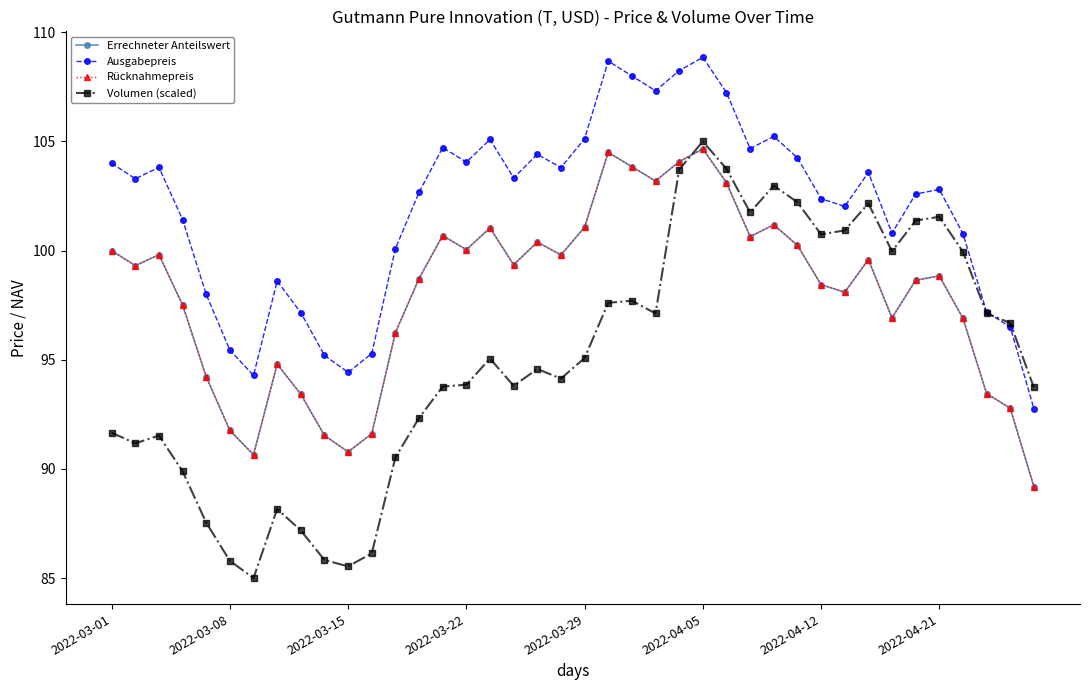

Reading left to right, transcribe all the data shown in this chart.

Errechneter Anteilswert: 100.0	99.3	99.8	97.5	94.2	91.8	90.7	94.8	93.4	91.5	90.8	91.6	96.2	98.7	100.7	100.0	101.0	99.3	100.4	99.8	101.1	104.5	103.8	103.2	104.1	104.7	103.1	100.6	101.2	100.2	98.4	98.1	99.6	96.9	98.6	98.8	96.9	93.5	92.8	89.2
Ausgabepreis: 104.0	103.3	103.8	101.4	98.0	95.4	94.3	98.6	97.2	95.2	94.4	95.3	100.1	102.7	104.7	104.0	105.1	103.3	104.4	103.8	105.1	108.7	108.0	107.3	108.2	108.8	107.2	104.7	105.2	104.2	102.4	102.0	103.6	100.8	102.6	102.8	100.8	97.2	96.5	92.8
Rücknahmepreis: 100.0	99.3	99.8	97.5	94.2	91.8	90.7	94.8	93.4	91.5	90.8	91.6	96.2	98.7	100.7	100.0	101.0	99.3	100.4	99.8	101.1	104.5	103.8	103.2	104.1	104.7	103.1	100.6	101.2	100.2	98.4	98.1	99.6	96.9	98.6	98.8	96.9	93.5	92.8	89.2
Volumen (scaled): 91.7	91.2	91.5	89.9	87.5	85.8	85.0	88.2	87.2	85.8	85.5	86.1	90.5	92.3	93.8	93.9	95.1	93.8	94.6	94.1	95.1	97.6	97.7	97.1	103.7	105.0	103.7	101.7	103.0	102.2	100.7	100.9	102.2	100.0	101.4	101.5	99.9	97.1	96.7	93.7